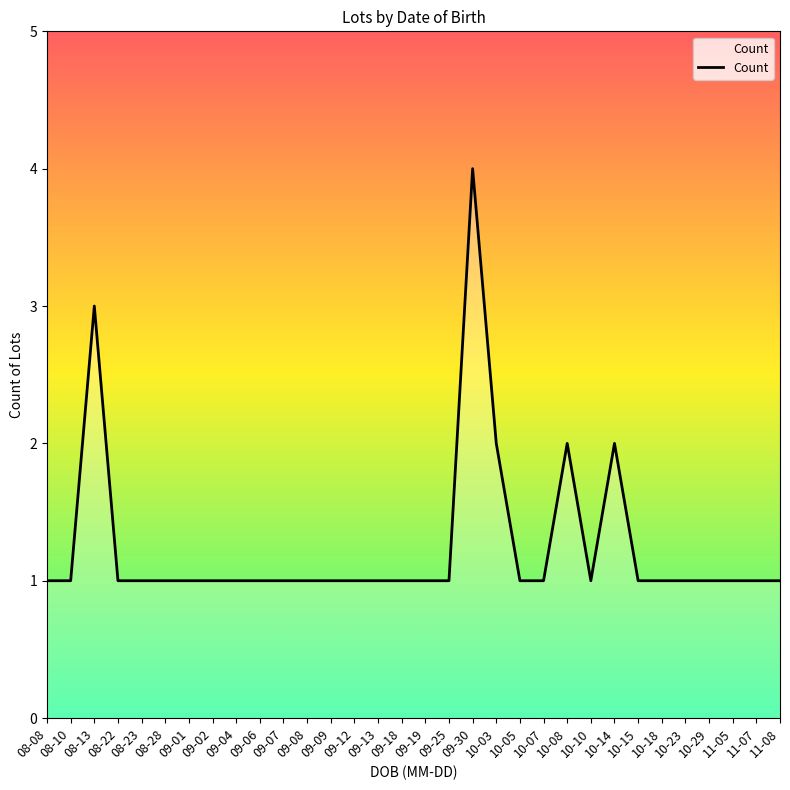

Count the number of data series in this chart.

1